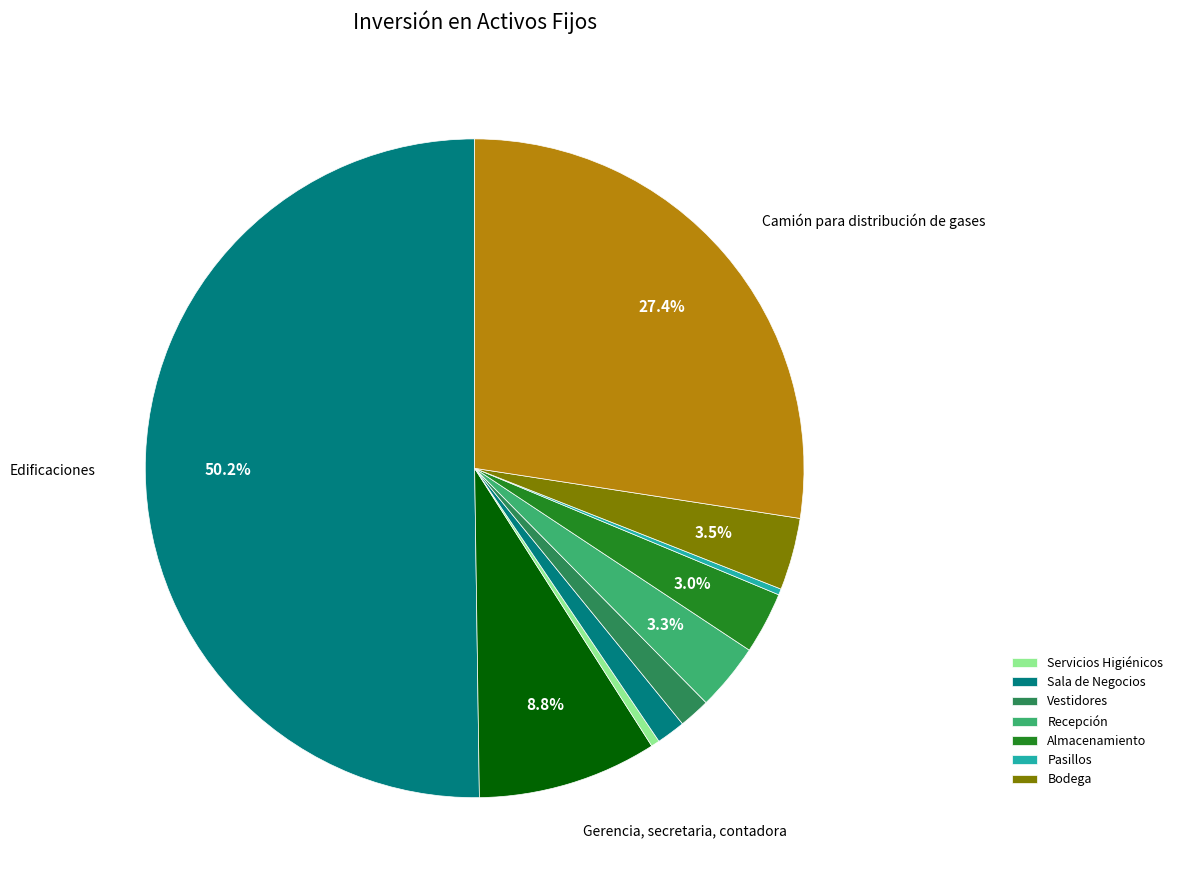

Which slice represents more than half of the pie?

Edificaciones